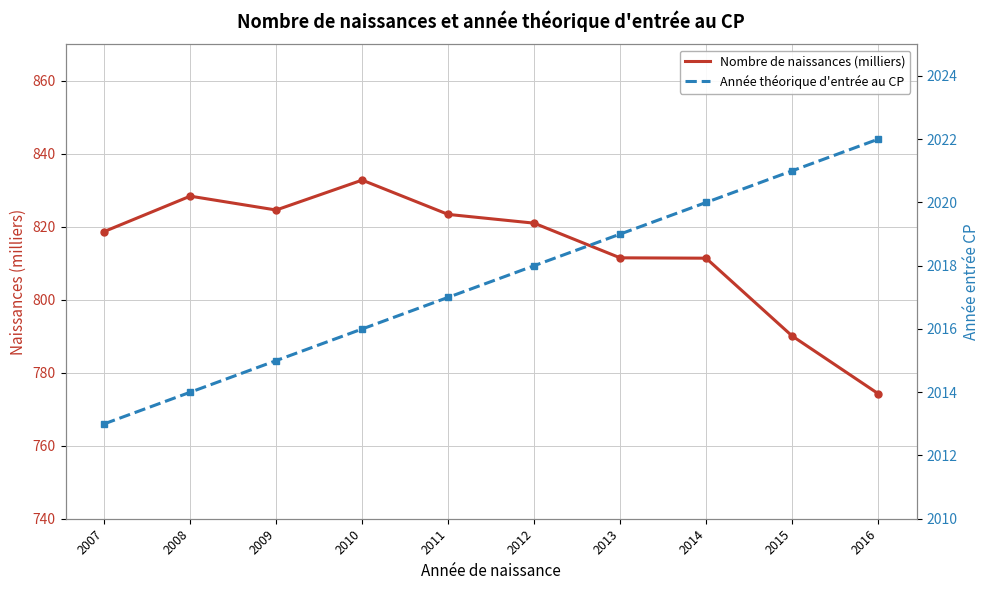

How many data points does each series have?

10